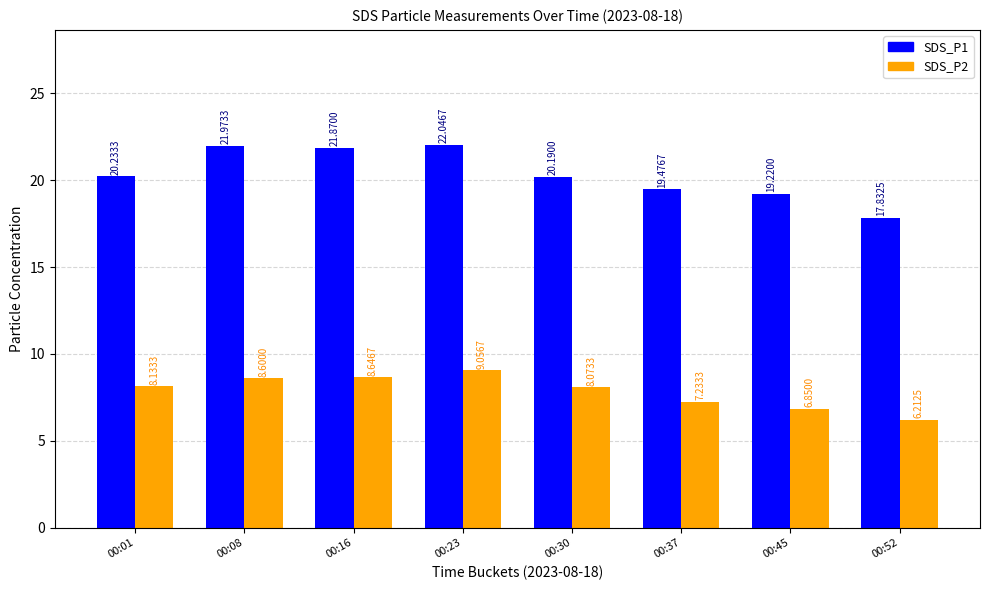

What is the average value of the SDS_P1 series?

20.4